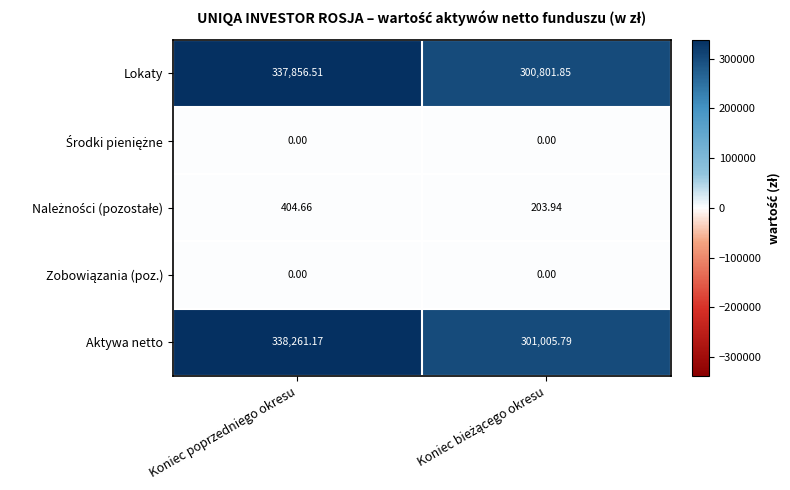

Which series has the widest spread of values?

Aktywa netto